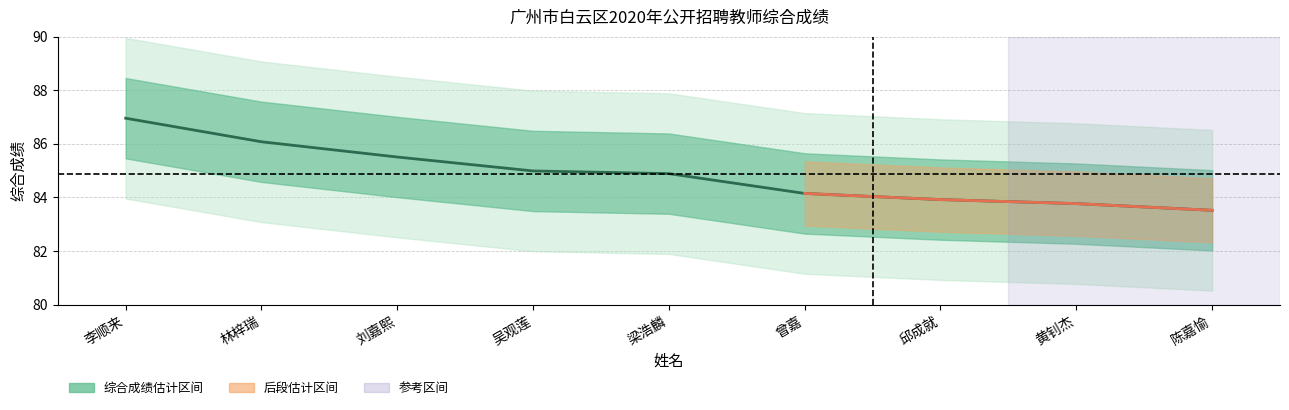

Does the chart display data point markers on the line(s)?

No